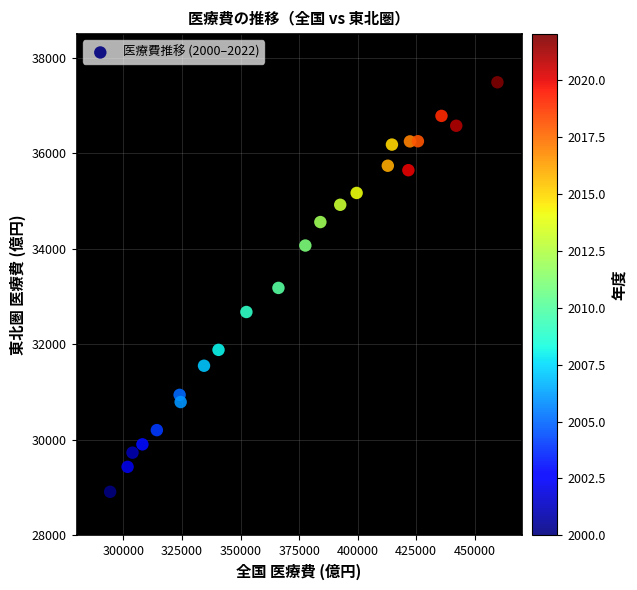

What is the range of Y values (max minus min)?

8577.2